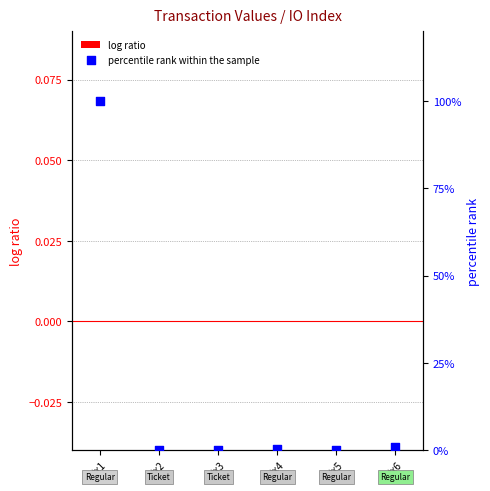

Which series has the widest spread of Y values?

percentile rank within the sample